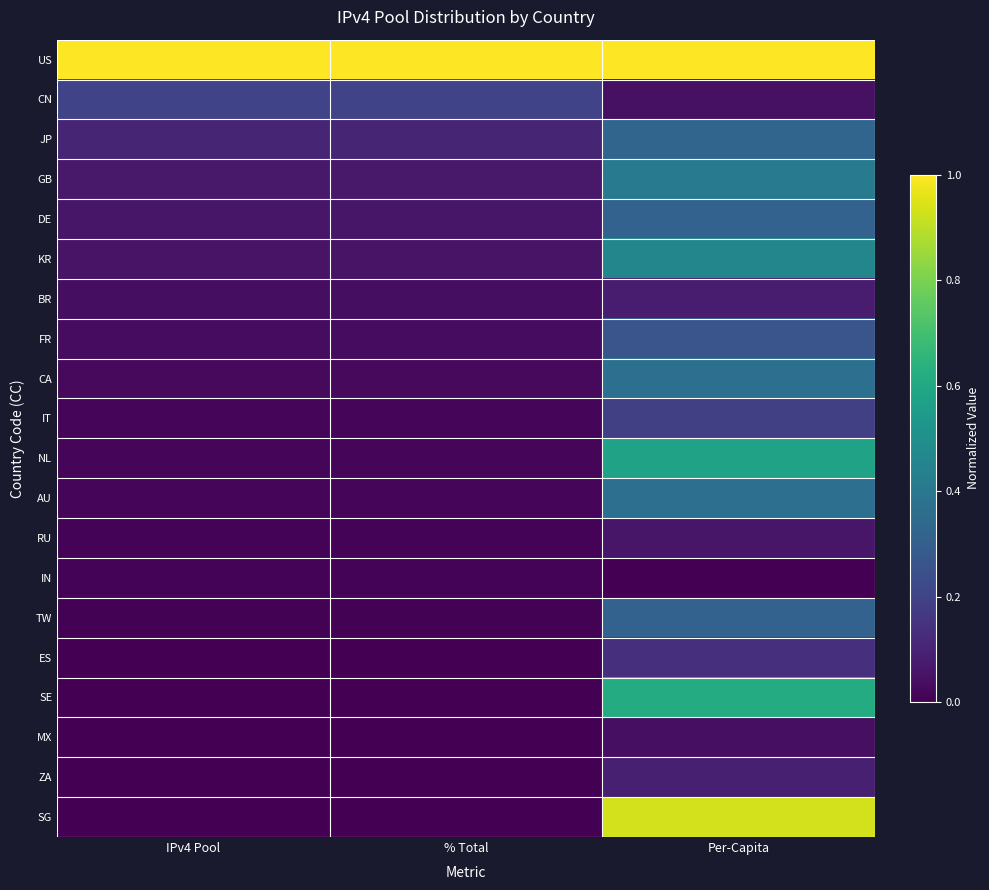

Reading right to left, extract all data points from this chart.

US: Per-Capita=1.0	% Total=1.0	IPv4 Pool=1.0
CN: Per-Capita=0.0	% Total=0.2	IPv4 Pool=0.2
JP: Per-Capita=0.3	% Total=0.1	IPv4 Pool=0.1
GB: Per-Capita=0.4	% Total=0.1	IPv4 Pool=0.1
DE: Per-Capita=0.3	% Total=0.1	IPv4 Pool=0.1
KR: Per-Capita=0.5	% Total=0.1	IPv4 Pool=0.1
BR: Per-Capita=0.1	% Total=0.0	IPv4 Pool=0.0
FR: Per-Capita=0.3	% Total=0.0	IPv4 Pool=0.0
CA: Per-Capita=0.4	% Total=0.0	IPv4 Pool=0.0
IT: Per-Capita=0.2	% Total=0.0	IPv4 Pool=0.0
NL: Per-Capita=0.6	% Total=0.0	IPv4 Pool=0.0
AU: Per-Capita=0.4	% Total=0.0	IPv4 Pool=0.0
RU: Per-Capita=0.1	% Total=0.0	IPv4 Pool=0.0
IN: Per-Capita=0.0	% Total=0.0	IPv4 Pool=0.0
TW: Per-Capita=0.3	% Total=0.0	IPv4 Pool=0.0
ES: Per-Capita=0.1	% Total=0.0	IPv4 Pool=0.0
SE: Per-Capita=0.6	% Total=0.0	IPv4 Pool=0.0
MX: Per-Capita=0.0	% Total=0.0	IPv4 Pool=0.0
ZA: Per-Capita=0.1	% Total=0.0	IPv4 Pool=0.0
SG: Per-Capita=0.9	% Total=0.0	IPv4 Pool=0.0